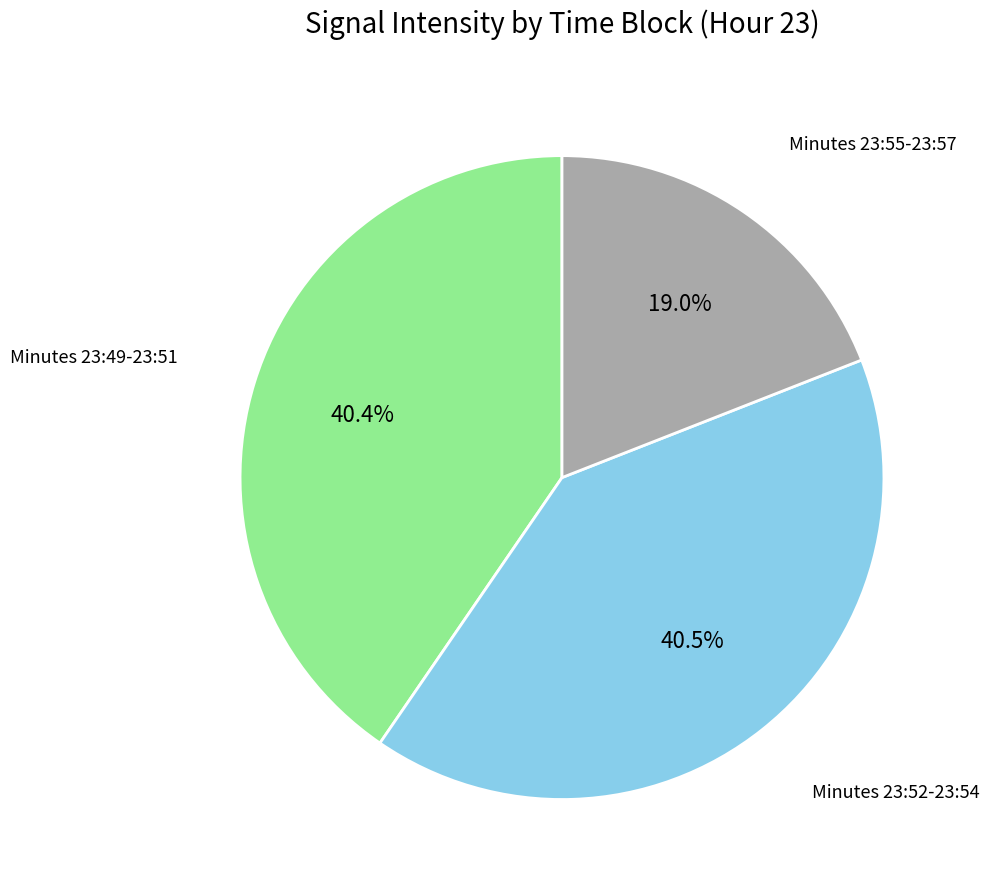

Which slice is the smallest?

Minutes 23:55-23:57